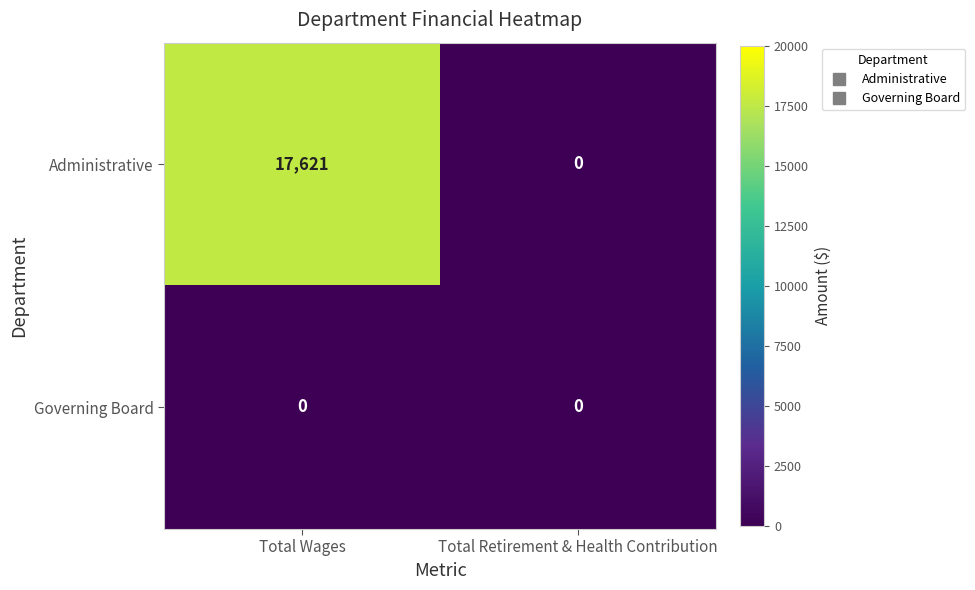

Which series has the largest range (max minus min)?

Administrative